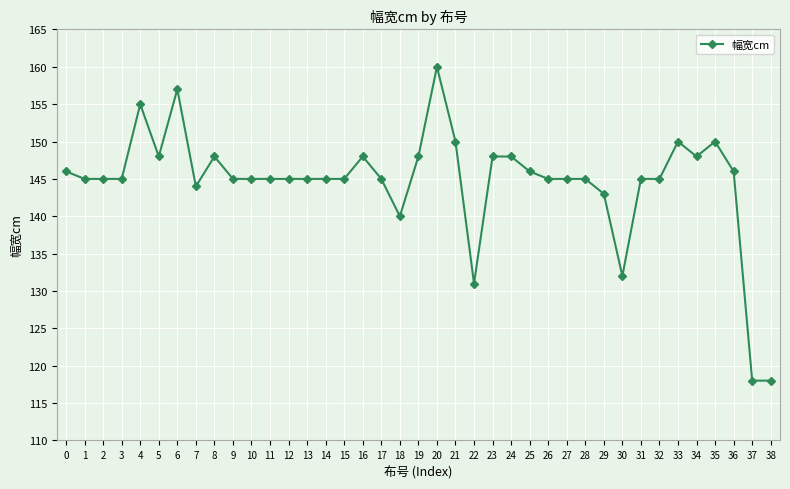

Is it true that the value at 12 is 145?

True